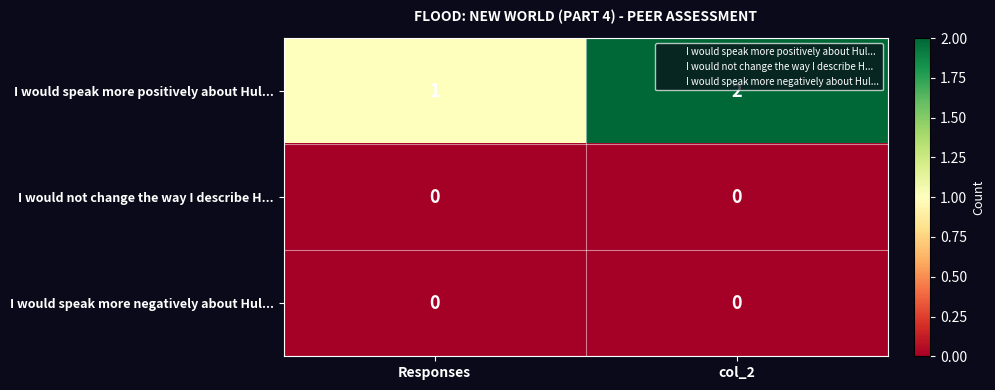

At which label is I would speak more positively about Hul... closest to 1?

Responses